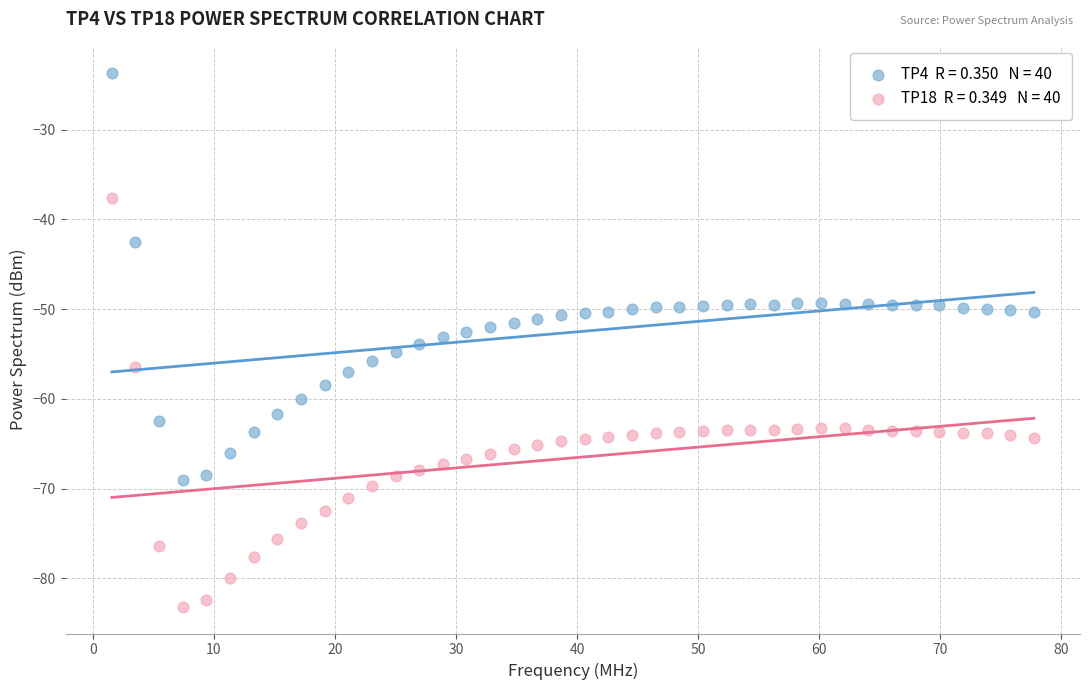

Across all data points, what is the range of Y values (max minus min)?

59.5